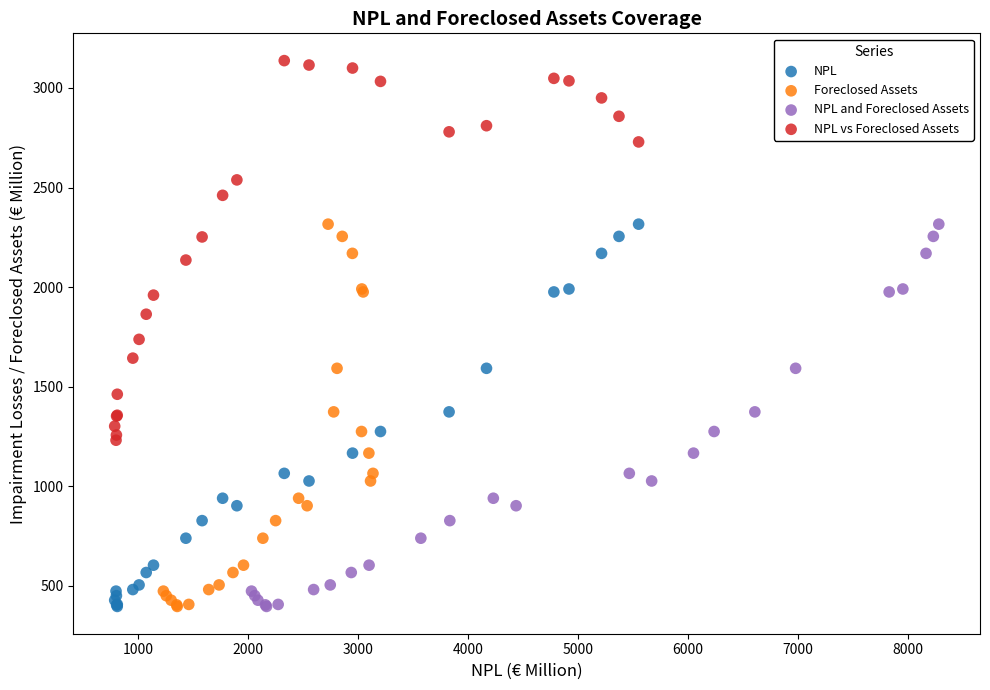

Which series reaches the maximum Y coordinate?

NPL vs Foreclosed Assets